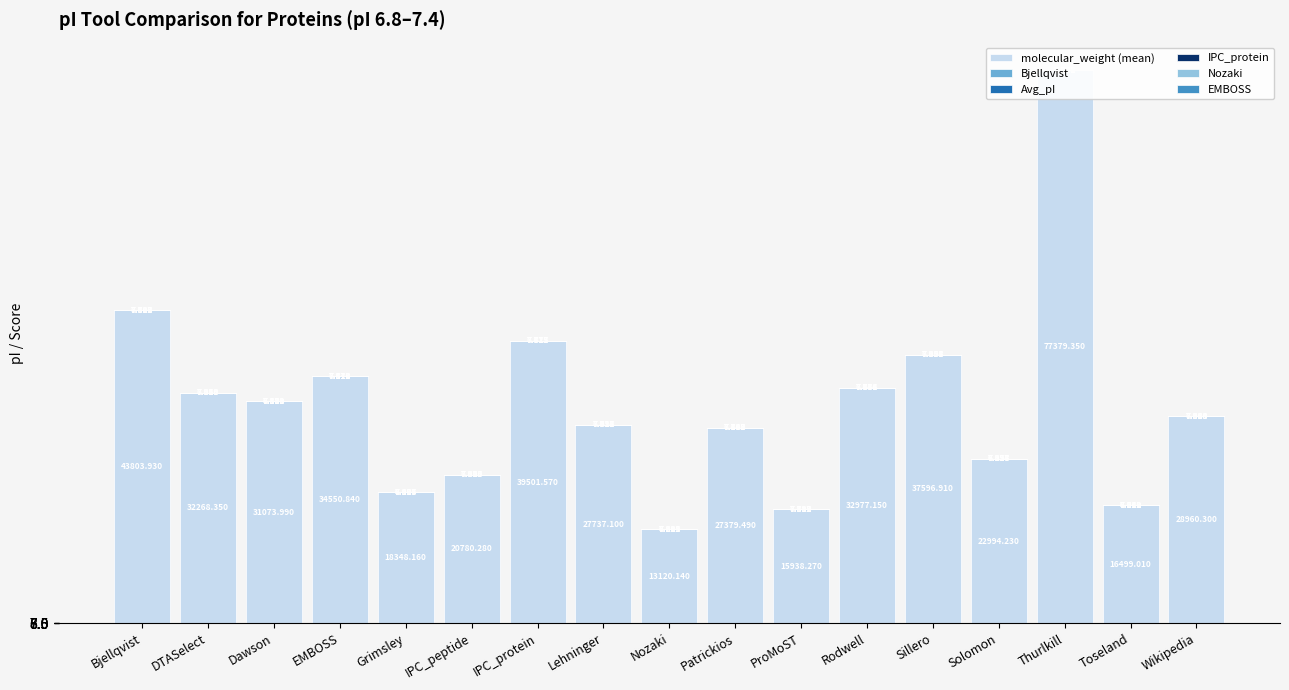

How many IPC_protein values are between 0 and 1?

17